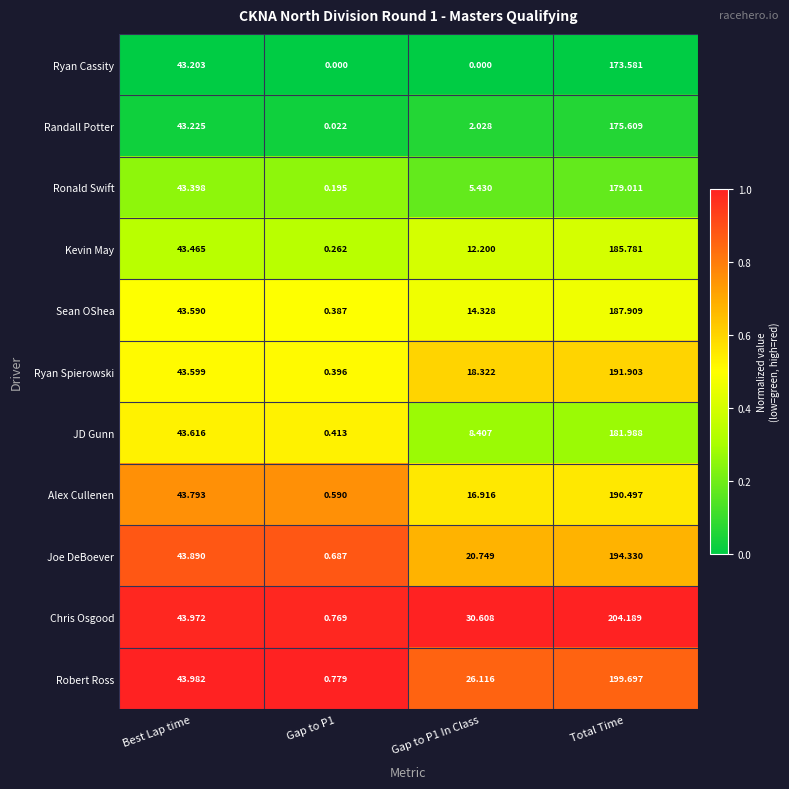

At which label does Alex Cullenen first exceed 43?

Best Lap time